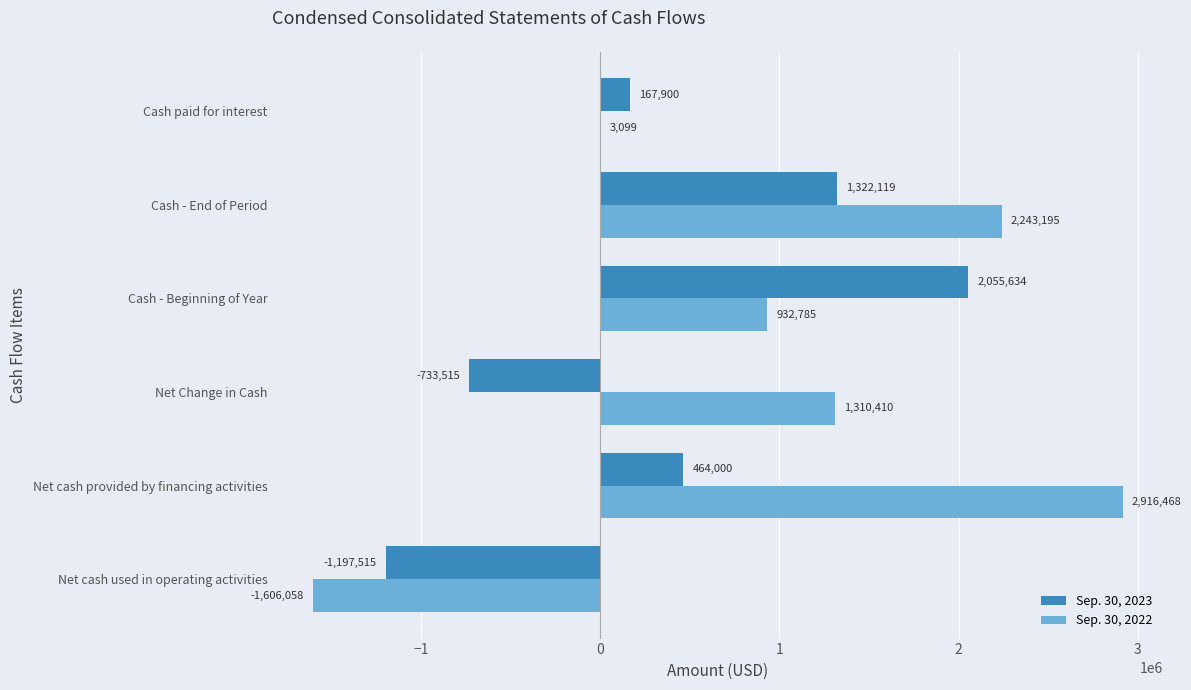

Count the number of categories in the chart.

6